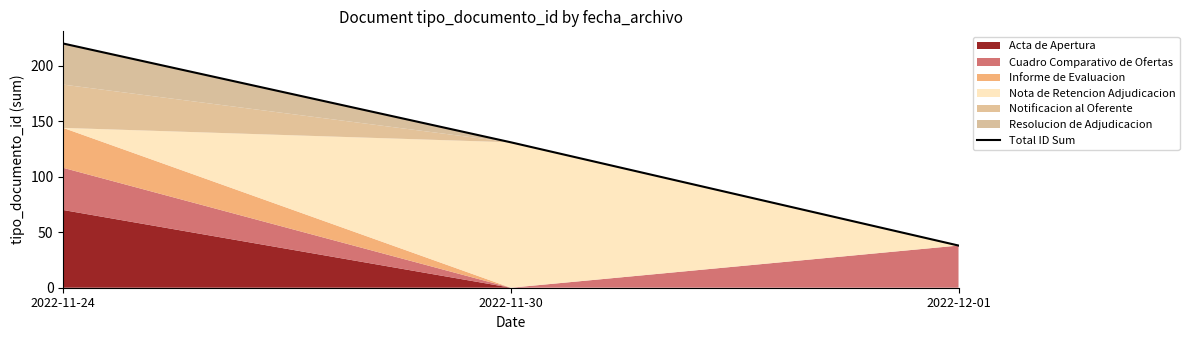

What position from the left is 2022-12-01?

3